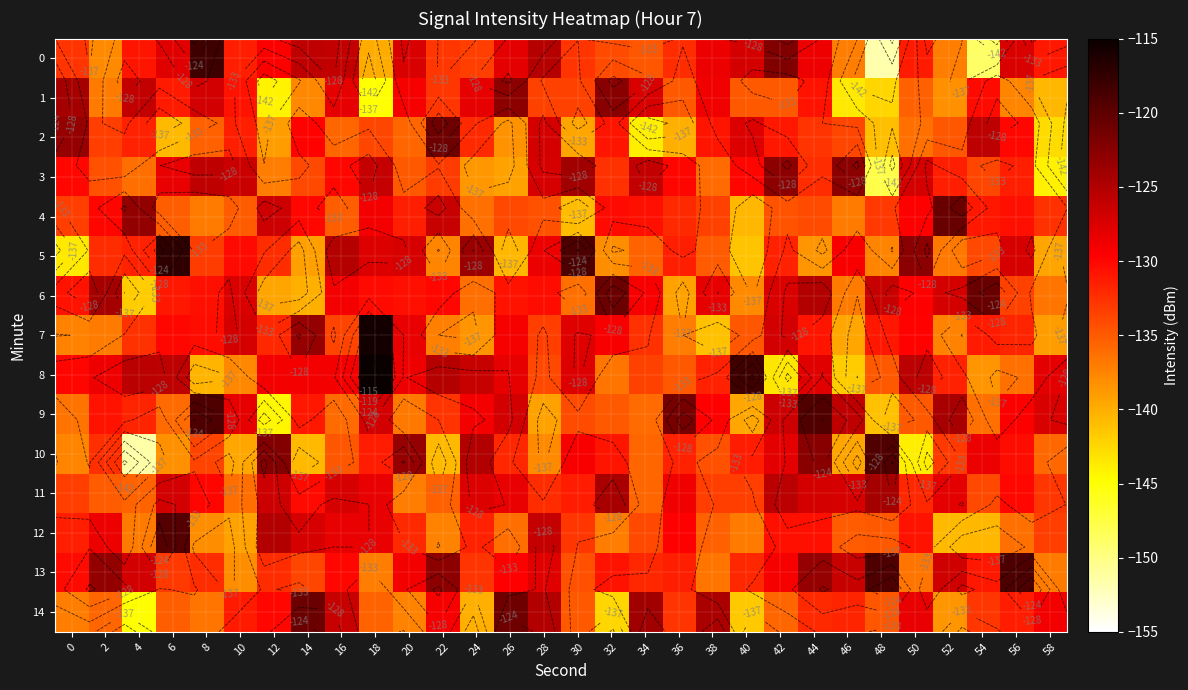

How many values in the 9 series are below -130?

17